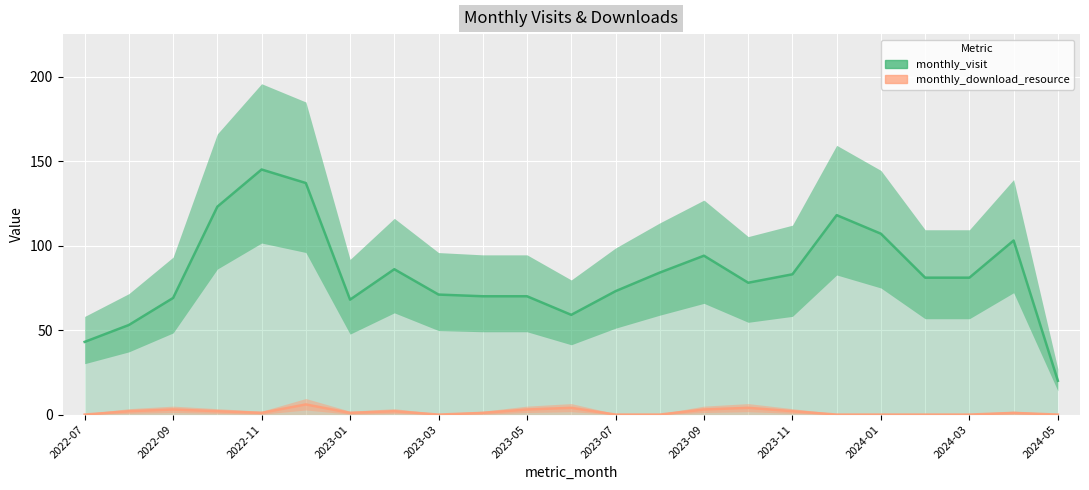

Is this an area chart (filled region under the line)?

No